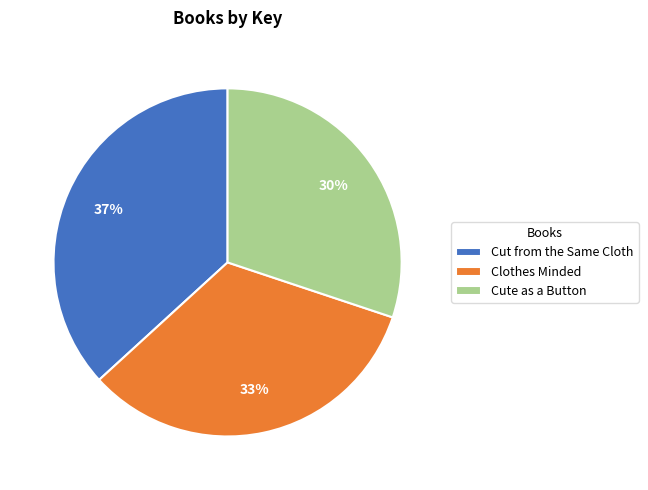

Is it true that Cute as a Button is 30% of the pie?

True